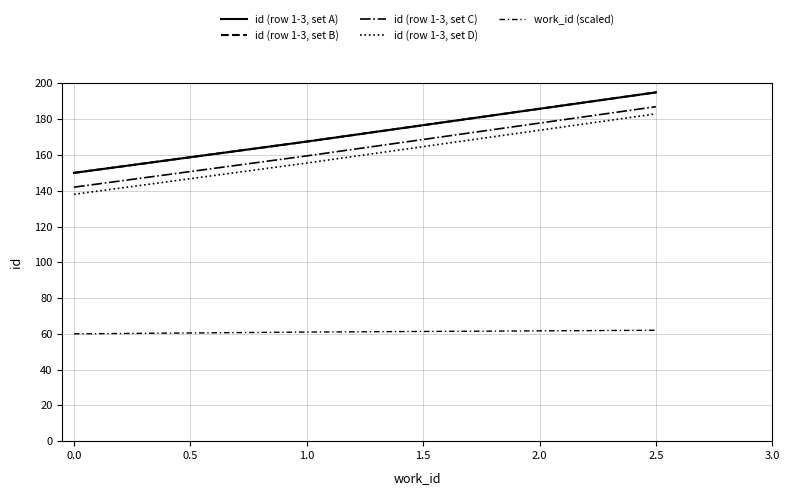

Rank the series by their maximum value, from lowest to highest.

work_id (scaled), id (row 1-3, set D), id (row 1-3, set C), id (row 1-3, set A), id (row 1-3, set B)